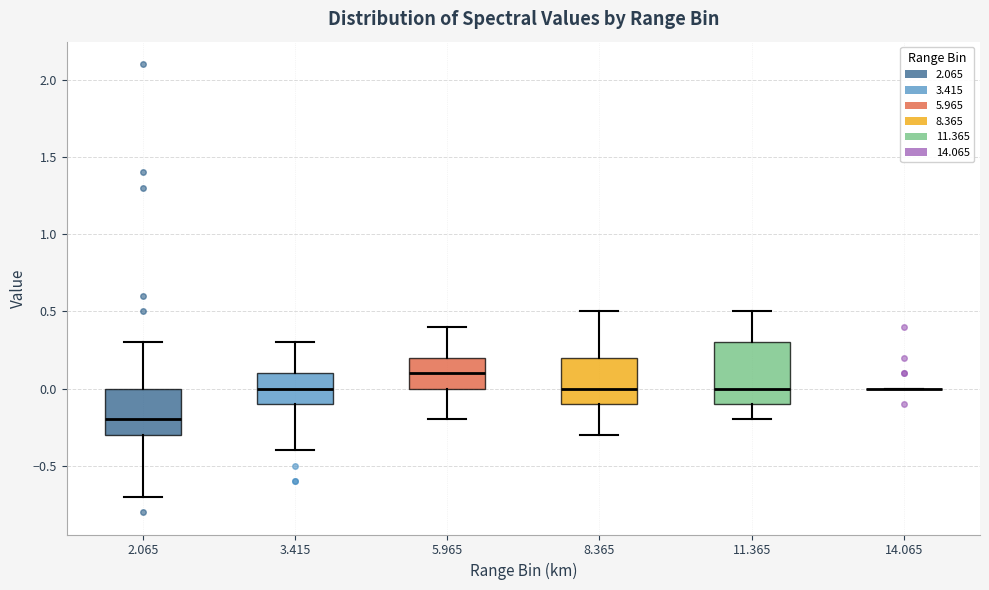

Comparing the boxes themselves (not the whiskers), which one is the tallest?

11.365